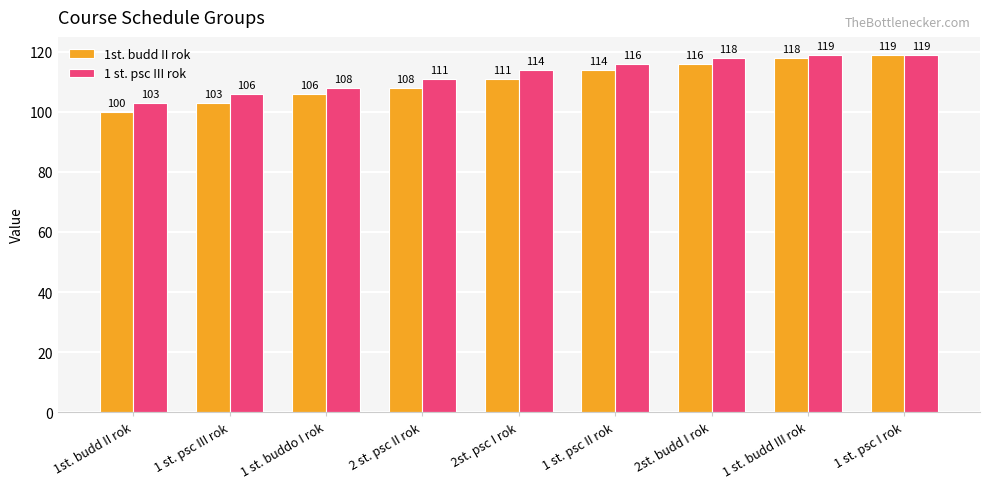

What is the label of the 2nd bar from the right?

1 st. budd III rok